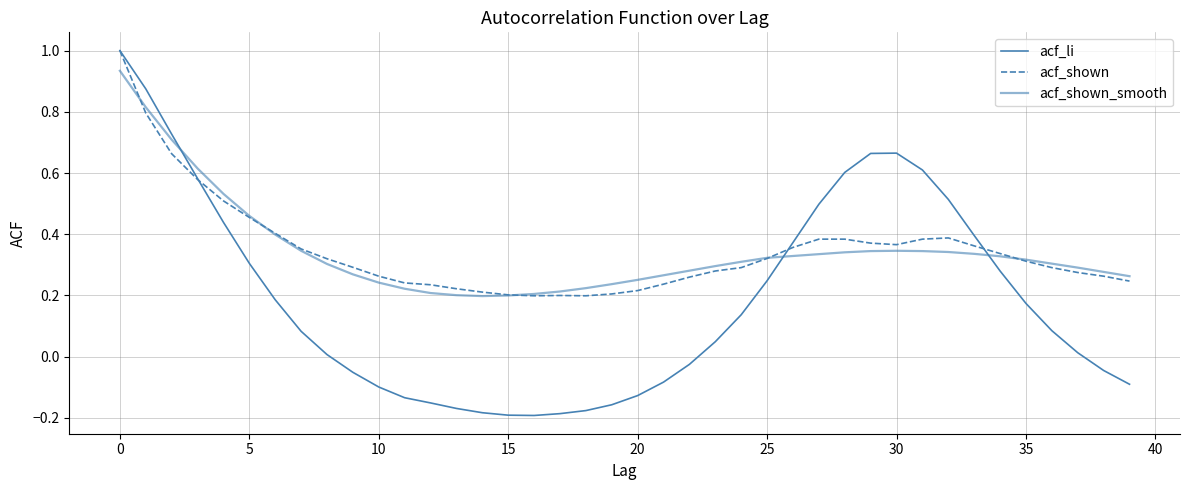

What is the value of the acf_shown point at the 36th from the left?

0.3